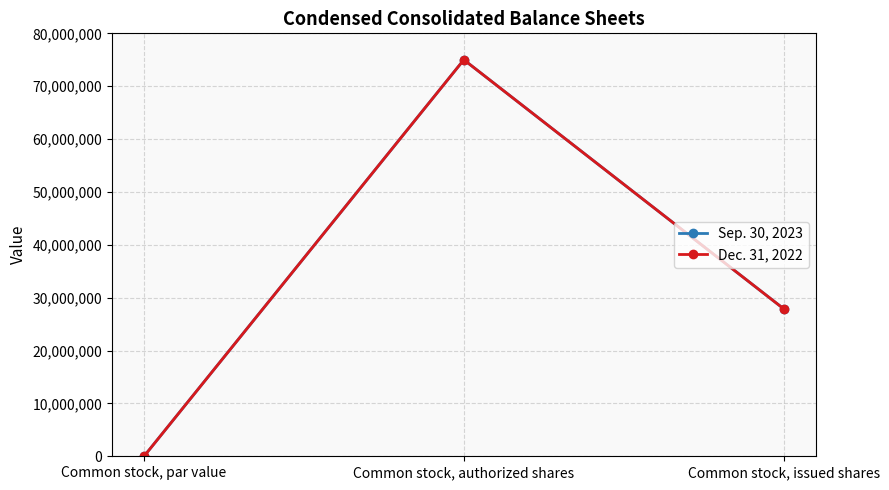

At how many categories does at least one series exceed 12652175?

2